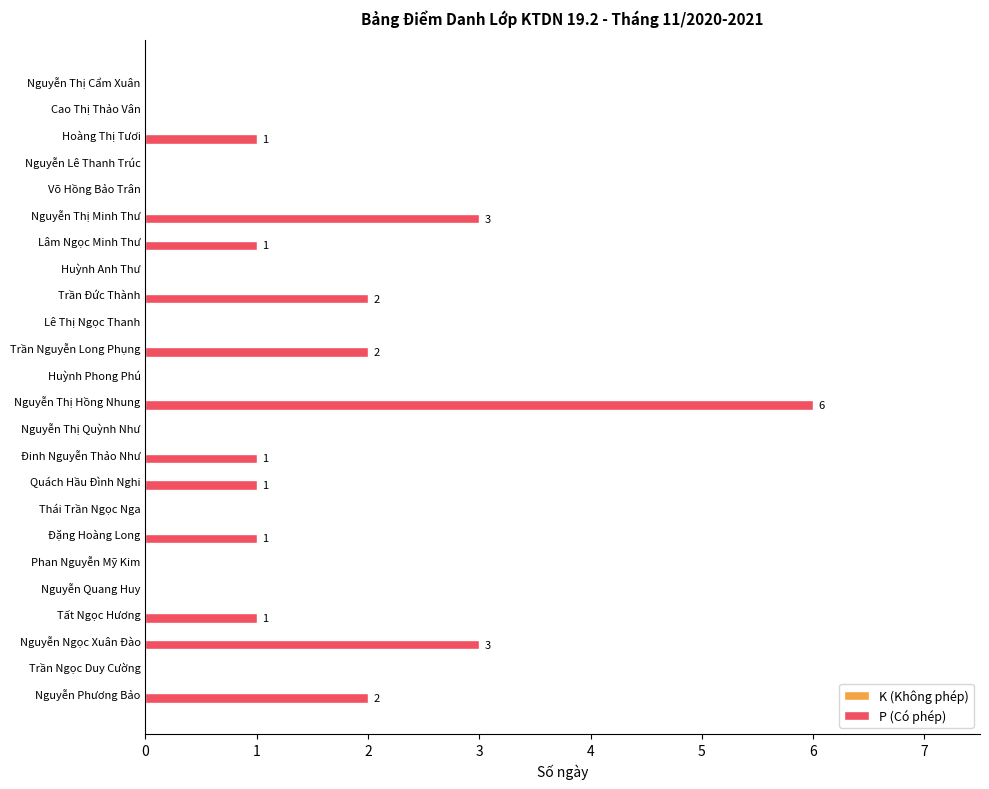

Is it true that the value at Lê Thị Ngọc Thanh is 3?

False